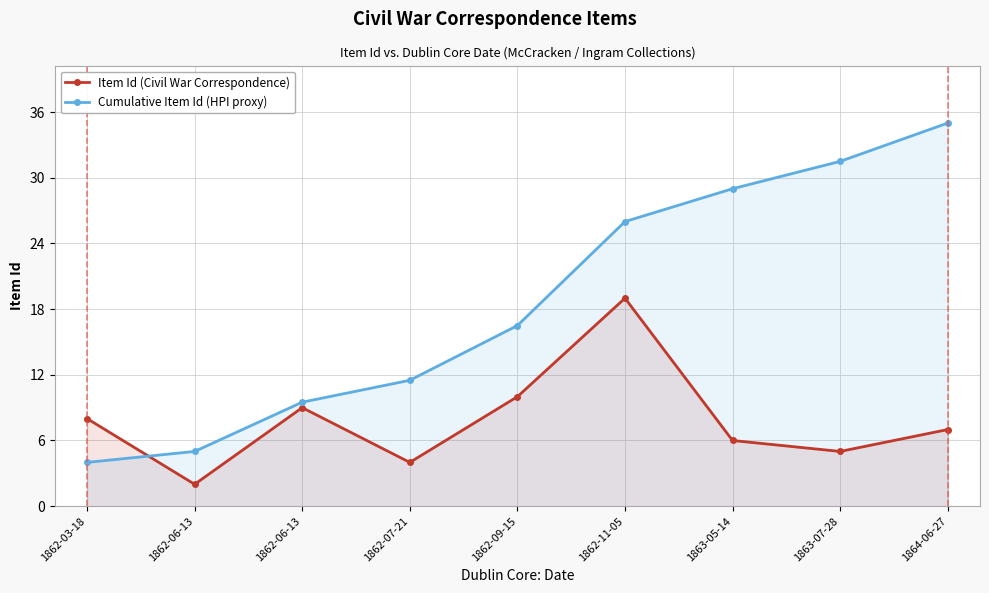

What is the label of the 7th point from the left?

1863-05-14